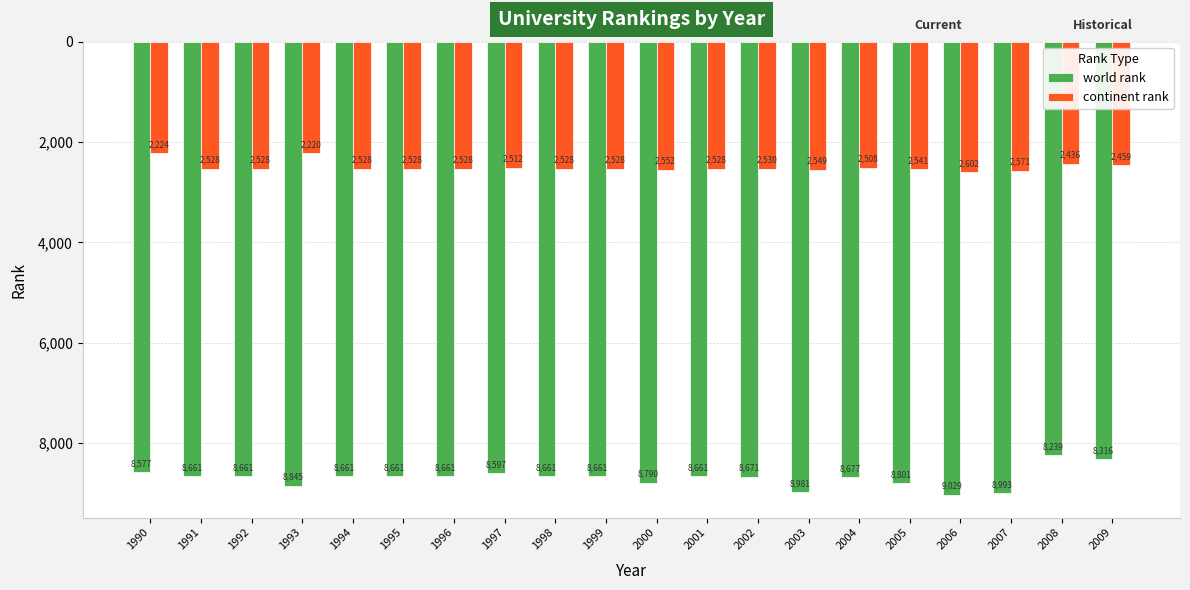

What is the difference between the continent rank values at 2009 and 1995?

69